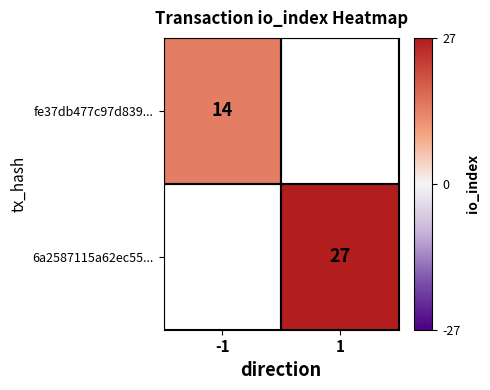

The value of 6a2587115a62ec55... at 1 is 27. True or false?

True